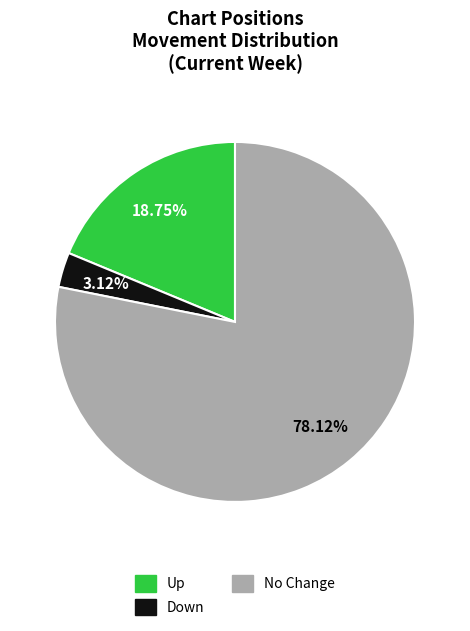

What is the ratio of the value at Up to the value at Down?

6.0